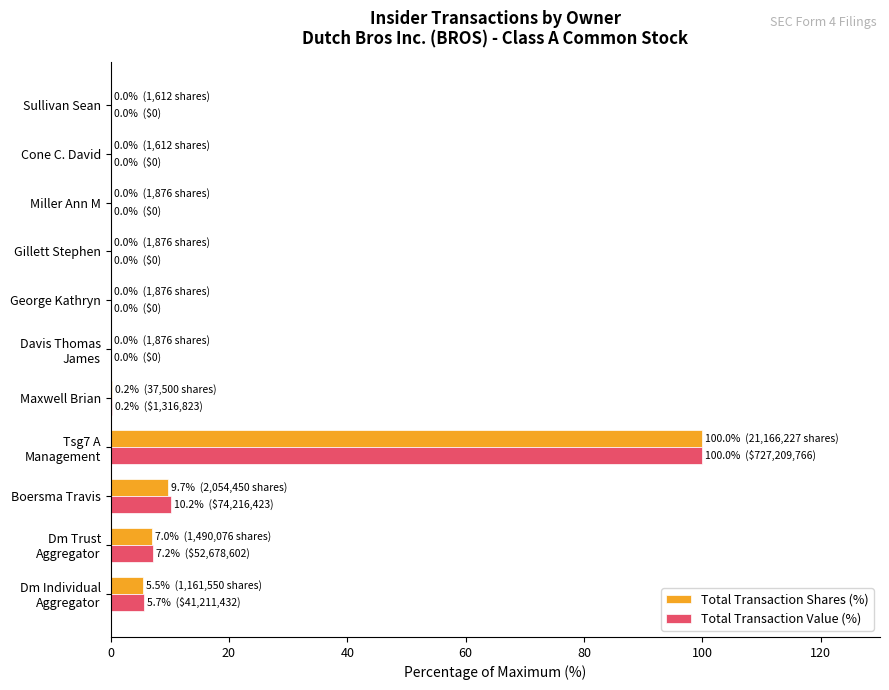

What is the sum of all Total Transaction Value (%) values?

123.3